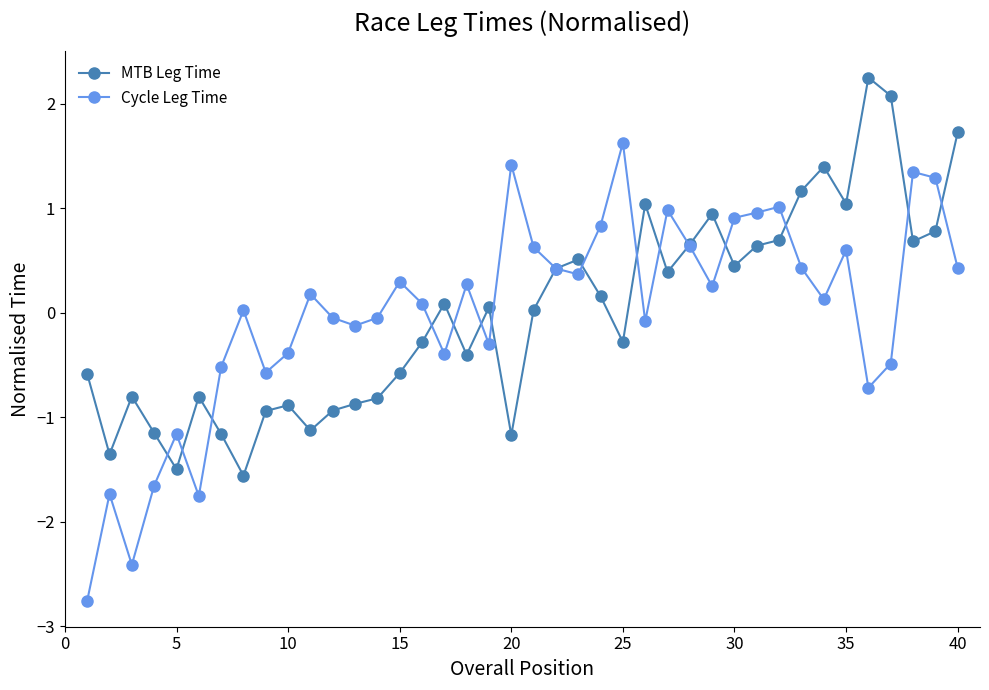

True or false: MTB Leg Time has more than 0 points higher than both neighbors.

True